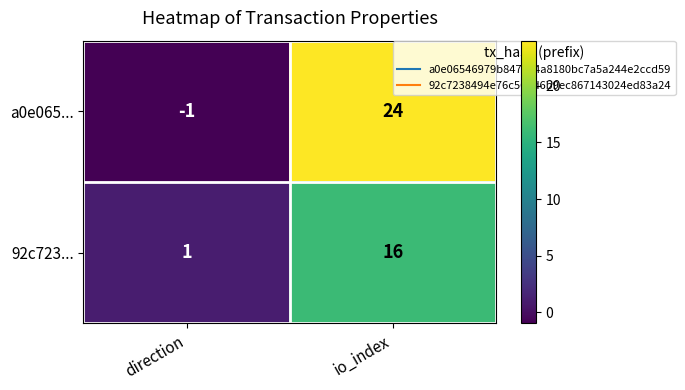

What is the approximate value of a0e065... at io_index, to the nearest 5?

25